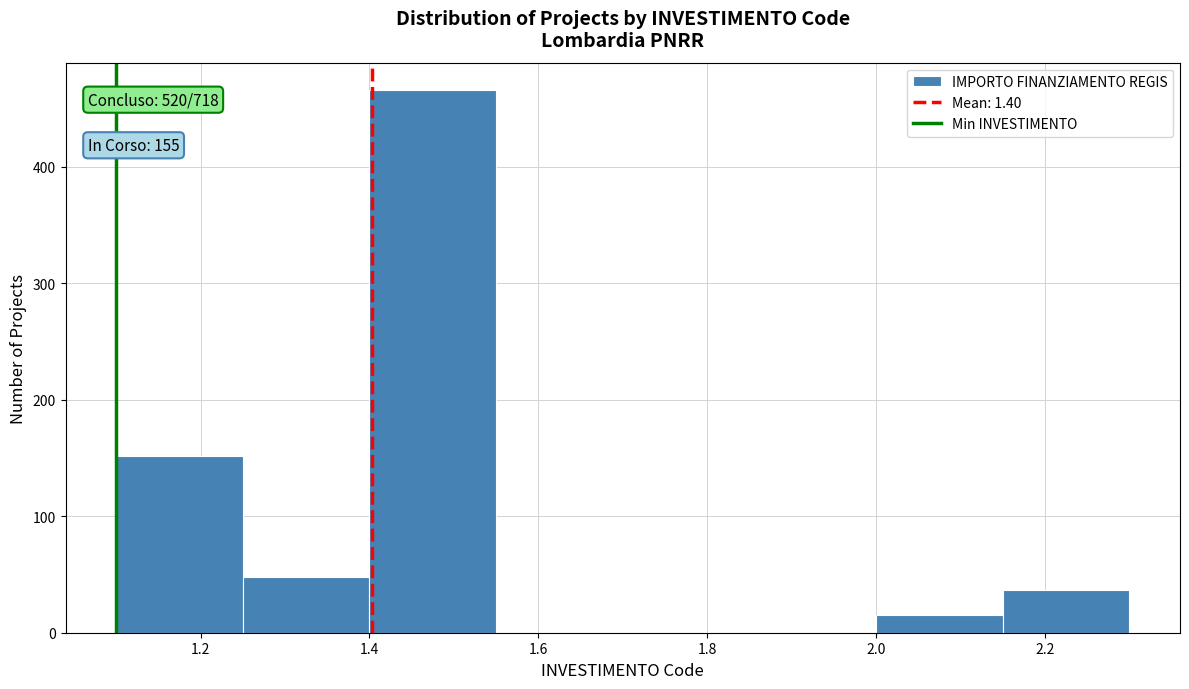

Over which range of the x-axis is the bar tallest?

1.40 to 1.55